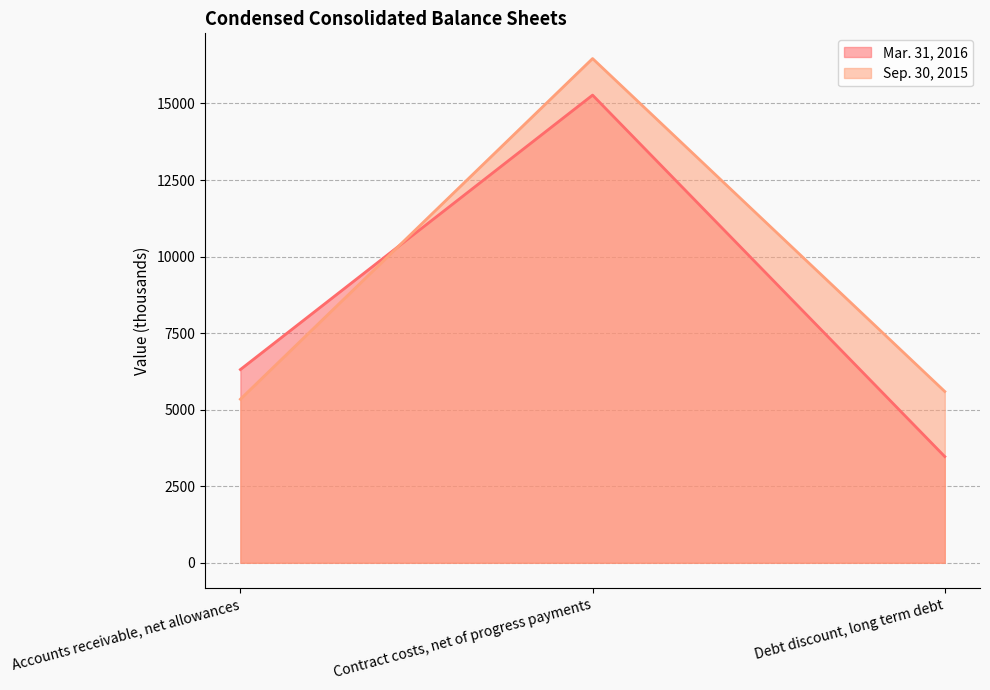

Between Contract costs, net of progress payments and Debt discount, long term debt, which is larger?

Contract costs, net of progress payments